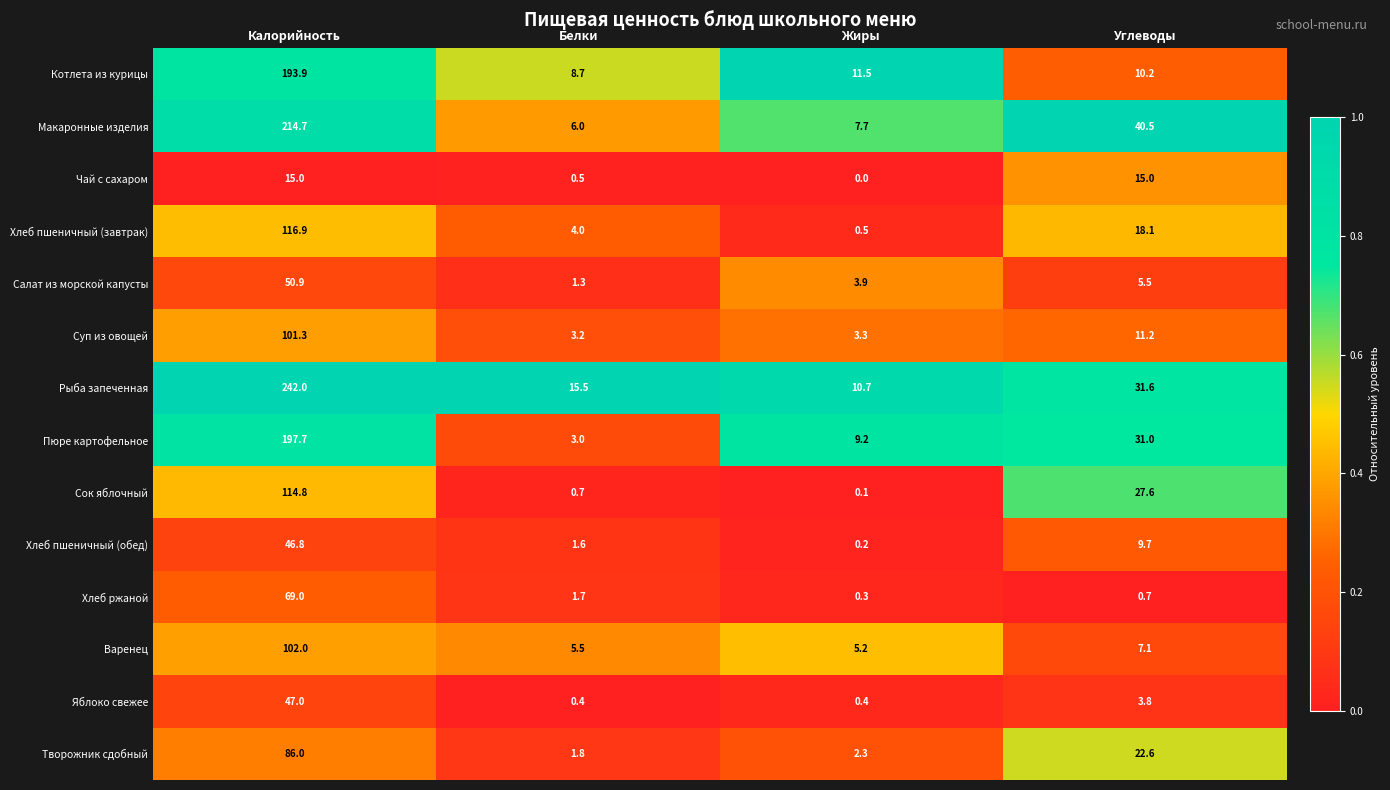

Read the Варенец value at Жиры.

5.2